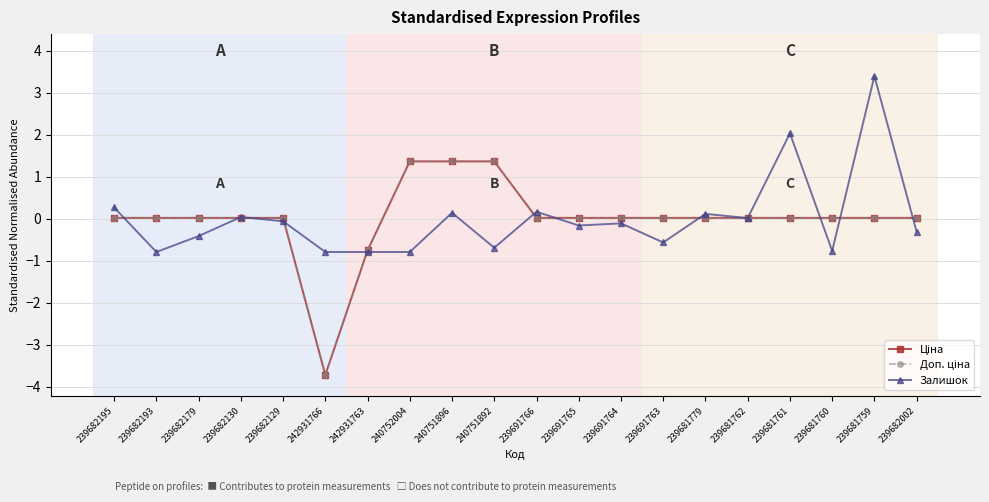

What is the difference between the highest and lowest values at 242931766?

2.9